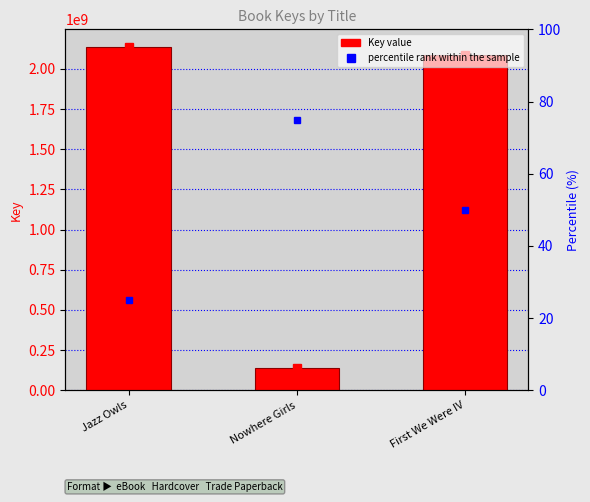

How many values are below 2085875475?

1